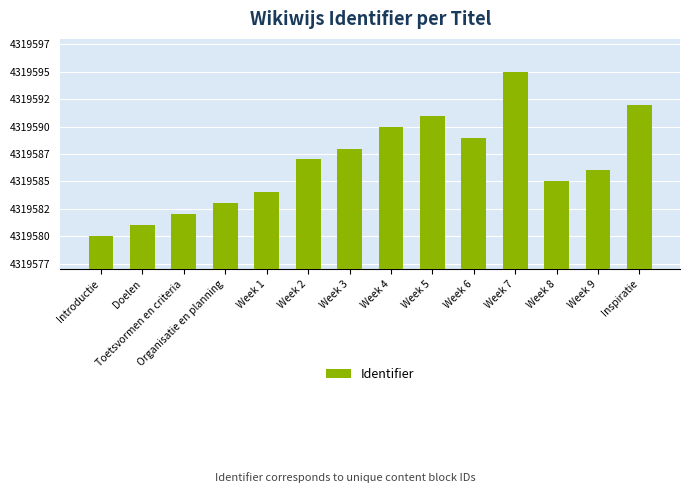

Reading right to left, list all the values displayed in this chart.

Inspiratie=4319592	Week 9=4319586	Week 8=4319585	Week 7=4319595	Week 6=4319589	Week 5=4319591	Week 4=4319590	Week 3=4319588	Week 2=4319587	Week 1=4319584	Organisatie en planning=4319583	Toetsvormen en criteria=4319582	Doelen=4319581	Introductie=4319580